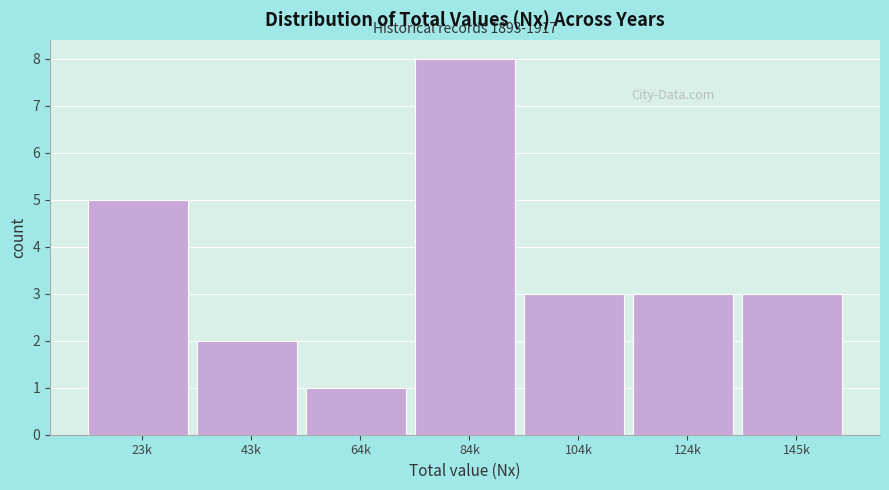

Reading left to right, list all the values displayed in this chart.

5	2	1	8	3	3	3